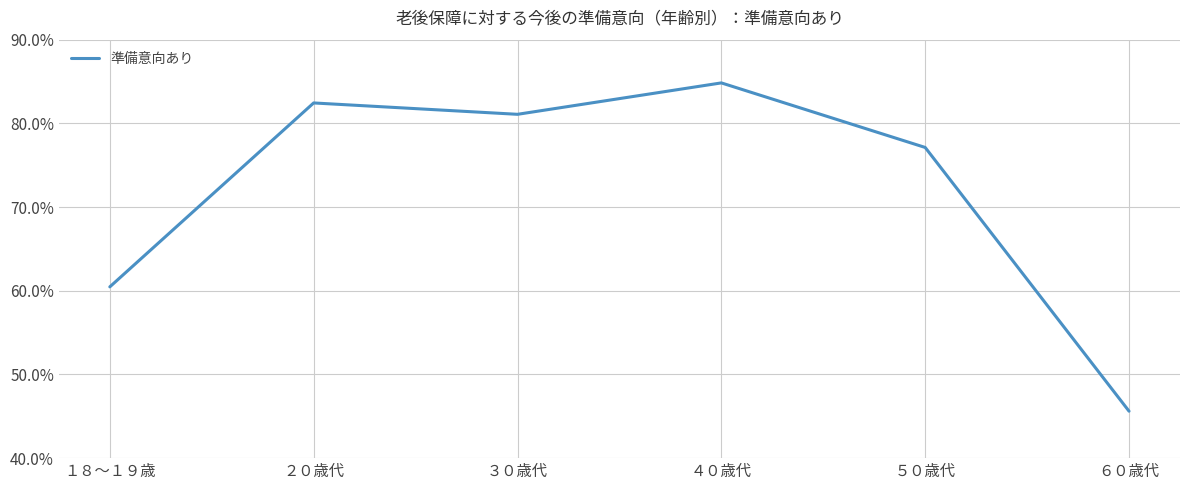

Where is the first local maximum?

２０歳代